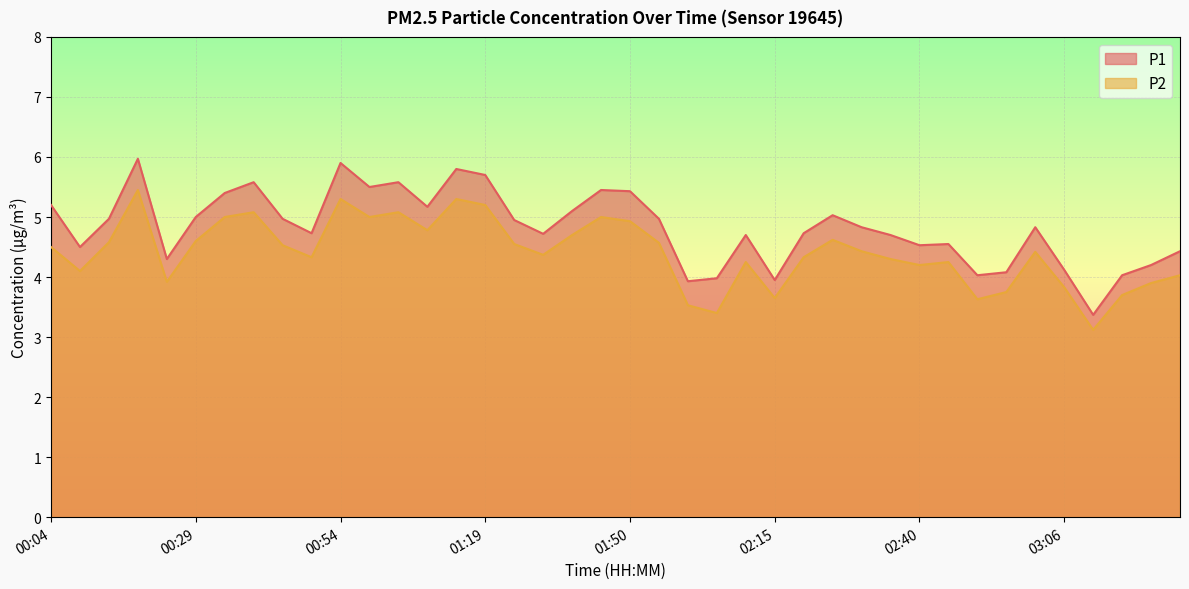

How many lines are shown in the chart?

2